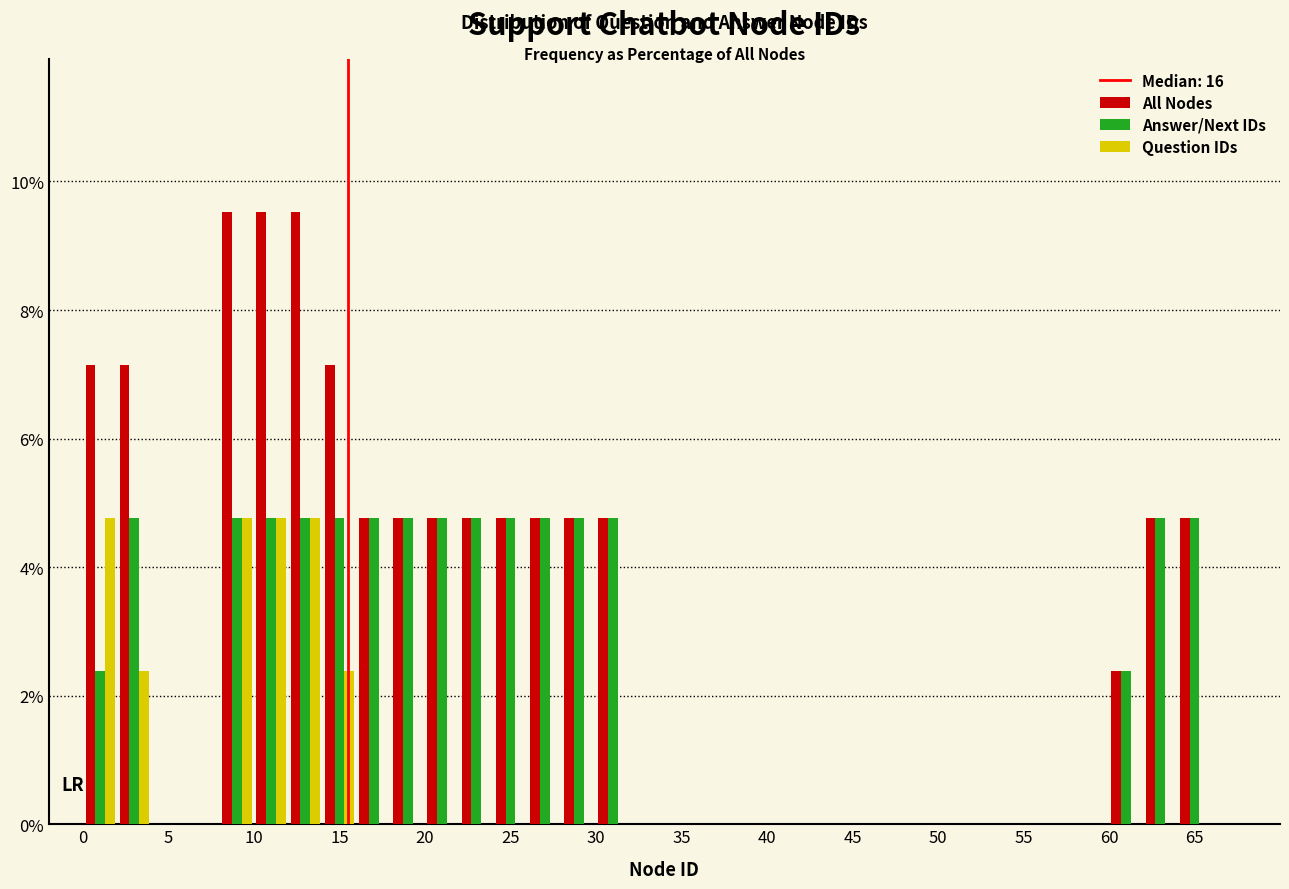

Reading left to right, transcribe this chart: for each range on the x-axis, give the height of each series' bar. The values are not printed on the chart, so give them approximately, as read against the axis.

0 to 2: All Nodes=7.2	Answer/Next IDs=2.4	Question IDs=4.8
2 to 4: All Nodes=7.2	Answer/Next IDs=4.8	Question IDs=2.4
4 to 6: All Nodes=0	Answer/Next IDs=0	Question IDs=0
6 to 8: All Nodes=0	Answer/Next IDs=0	Question IDs=0
8 to 10: All Nodes=9.6	Answer/Next IDs=4.8	Question IDs=4.8
10 to 12: All Nodes=9.6	Answer/Next IDs=4.8	Question IDs=4.8
12 to 14: All Nodes=9.6	Answer/Next IDs=4.8	Question IDs=4.8
14 to 16: All Nodes=7.2	Answer/Next IDs=4.8	Question IDs=2.4
16 to 18: All Nodes=4.8	Answer/Next IDs=4.8	Question IDs=0
18 to 20: All Nodes=4.8	Answer/Next IDs=4.8	Question IDs=0
20 to 22: All Nodes=4.8	Answer/Next IDs=4.8	Question IDs=0
22 to 24: All Nodes=4.8	Answer/Next IDs=4.8	Question IDs=0
24 to 26: All Nodes=4.8	Answer/Next IDs=4.8	Question IDs=0
26 to 28: All Nodes=4.8	Answer/Next IDs=4.8	Question IDs=0
28 to 30: All Nodes=4.8	Answer/Next IDs=4.8	Question IDs=0
30 to 32: All Nodes=4.8	Answer/Next IDs=4.8	Question IDs=0
32 to 34: All Nodes=0	Answer/Next IDs=0	Question IDs=0
34 to 36: All Nodes=0	Answer/Next IDs=0	Question IDs=0
36 to 38: All Nodes=0	Answer/Next IDs=0	Question IDs=0
38 to 40: All Nodes=0	Answer/Next IDs=0	Question IDs=0
40 to 42: All Nodes=0	Answer/Next IDs=0	Question IDs=0
42 to 44: All Nodes=0	Answer/Next IDs=0	Question IDs=0
44 to 46: All Nodes=0	Answer/Next IDs=0	Question IDs=0
46 to 48: All Nodes=0	Answer/Next IDs=0	Question IDs=0
48 to 50: All Nodes=0	Answer/Next IDs=0	Question IDs=0
50 to 52: All Nodes=0	Answer/Next IDs=0	Question IDs=0
52 to 54: All Nodes=0	Answer/Next IDs=0	Question IDs=0
54 to 56: All Nodes=0	Answer/Next IDs=0	Question IDs=0
56 to 58: All Nodes=0	Answer/Next IDs=0	Question IDs=0
58 to 60: All Nodes=0	Answer/Next IDs=0	Question IDs=0
60 to 62: All Nodes=2.4	Answer/Next IDs=2.4	Question IDs=0
62 to 64: All Nodes=4.8	Answer/Next IDs=4.8	Question IDs=0
64 to 66: All Nodes=4.8	Answer/Next IDs=4.8	Question IDs=0
66 to 68: All Nodes=0	Answer/Next IDs=0	Question IDs=0